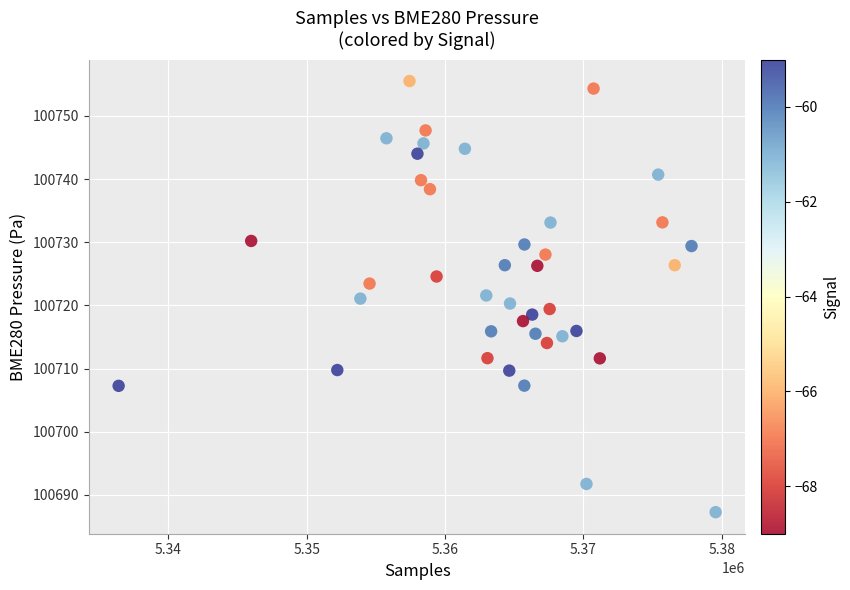

How many points are shown in the scatter plot?

40